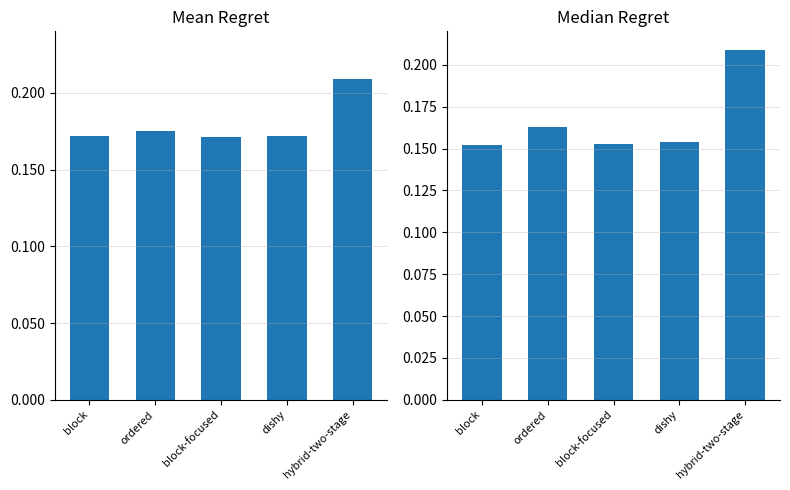

Reading left to right, what are all the values shown in this chart?

Mean Regret: block=0.2	ordered=0.2	block-focused=0.2	dishy=0.2	hybrid-two-stage=0.2
Median Regret: block=0.2	ordered=0.2	block-focused=0.2	dishy=0.2	hybrid-two-stage=0.2